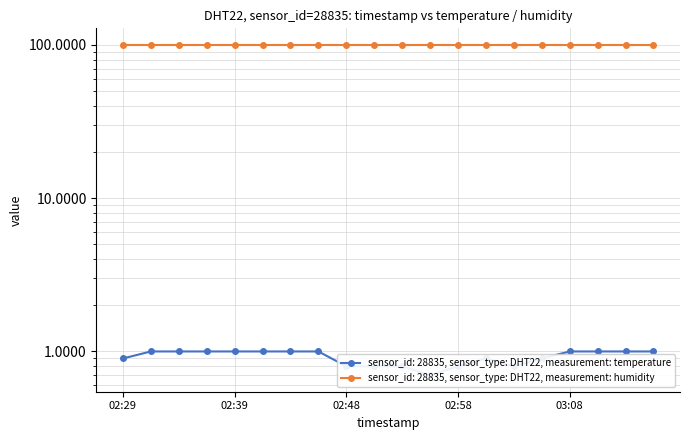

The chart shows a value of 0.3 at 03:08. True or false?

False